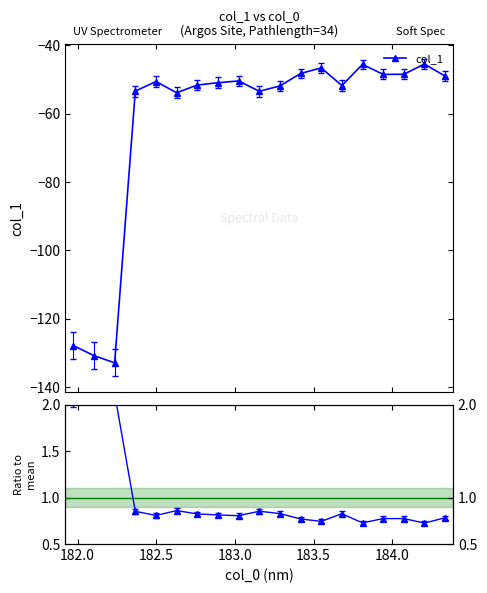

True or false: col_1 has more than 1 interior local peaks.

True